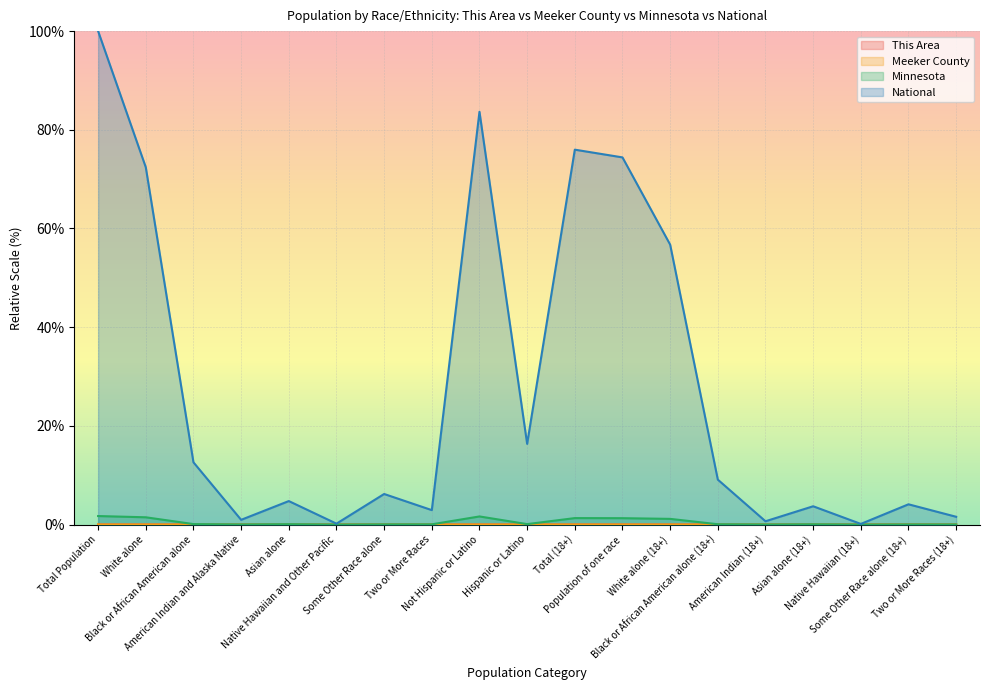

What is the sum of the National values at Some Other Race alone (18+) and Population of one race?

78.5